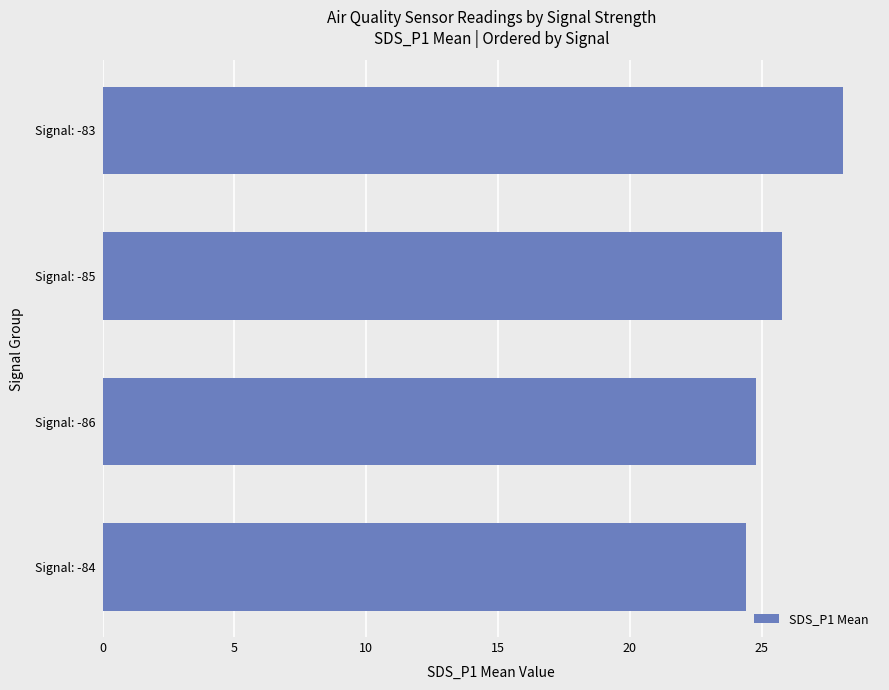

List the labels in order of value, smallest first.

Signal: -84, Signal: -86, Signal: -85, Signal: -83